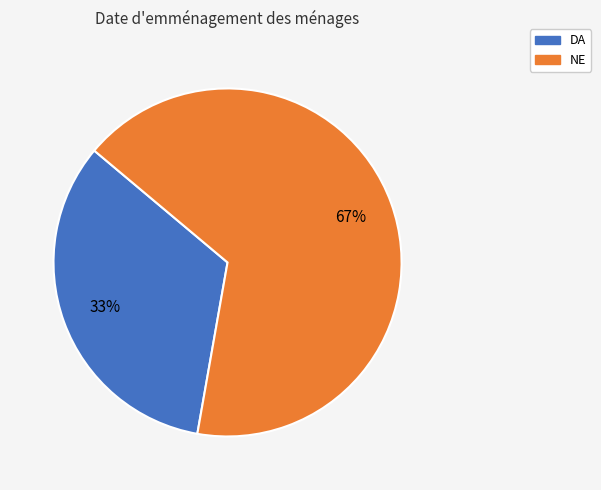

Does DA represent more than half of the total?

No